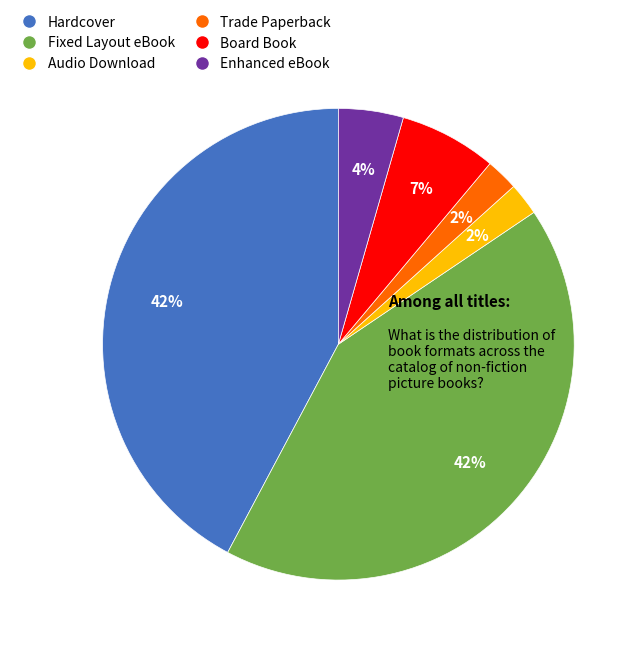

Combined, do Trade Paperback and Audio Download account for over 50%?

No